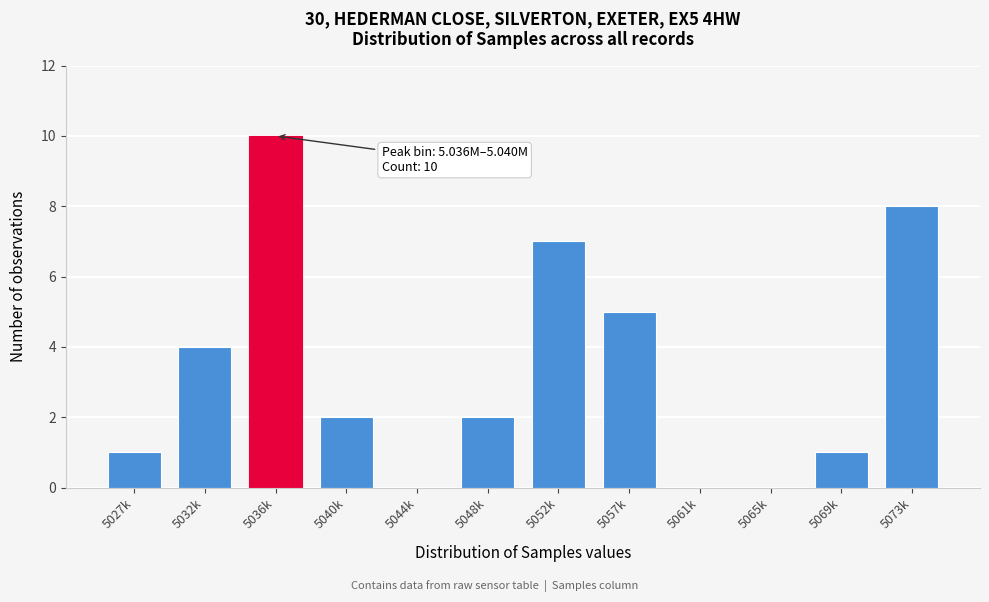

Reading right to left, extract all data points from this chart.

5073k=8	5069k=1	5065k=0	5061k=0	5057k=5	5052k=7	5048k=2	5044k=0	5040k=2	5036k=10	5032k=4	5027k=1